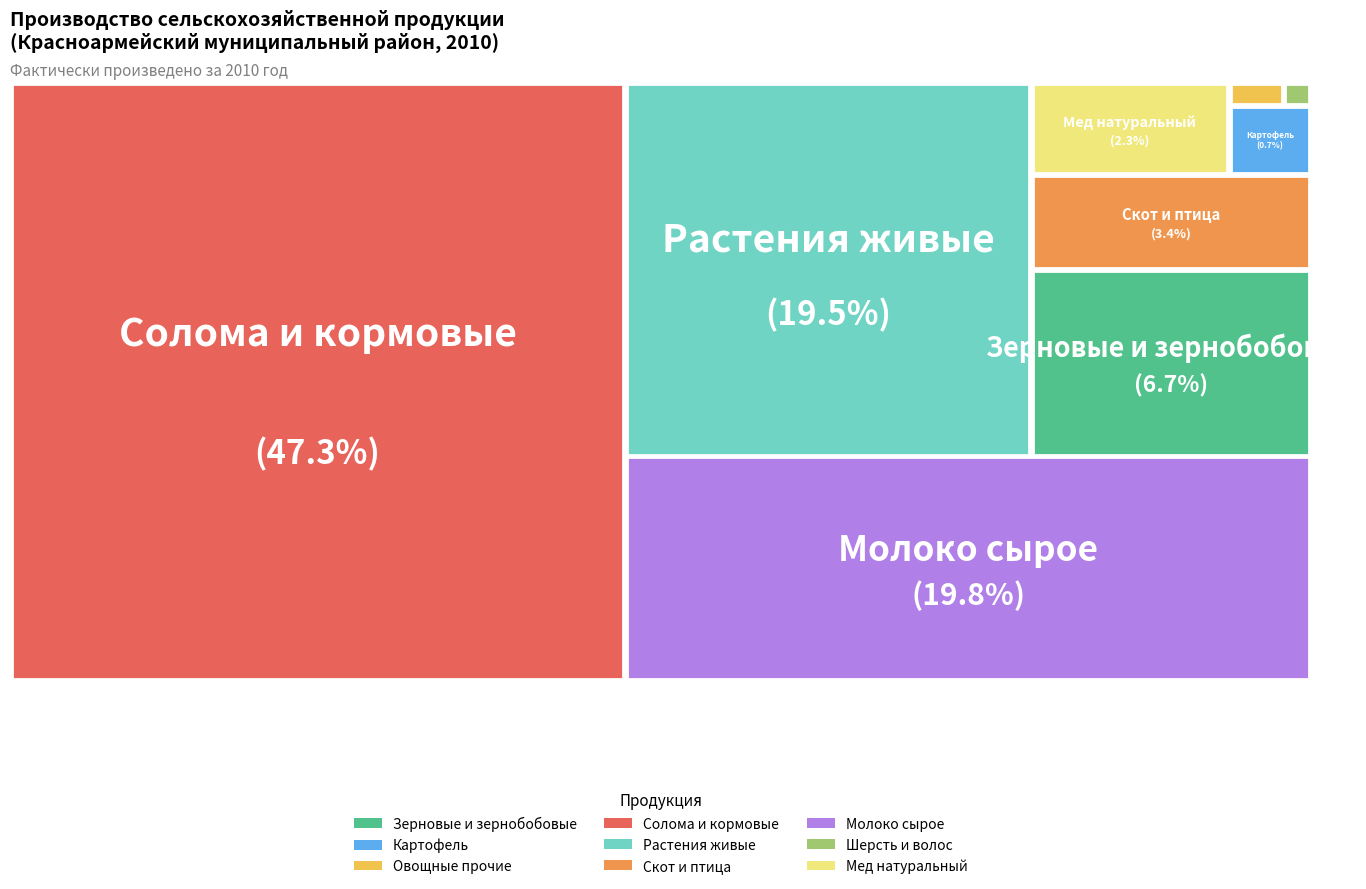

Is it true that Скот и птица на убой is 12% of the pie?

False